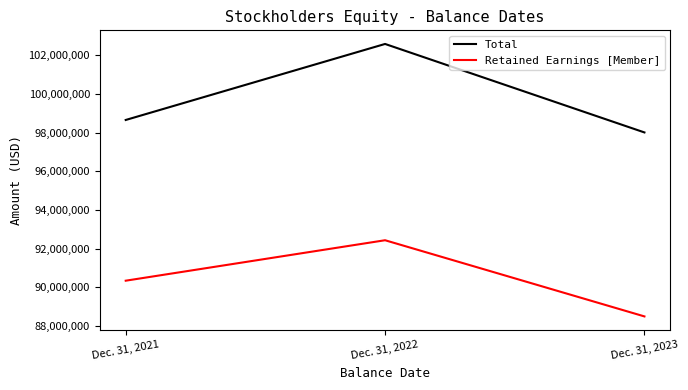

Which category has the highest value in the Total series?

Dec. 31, 2022